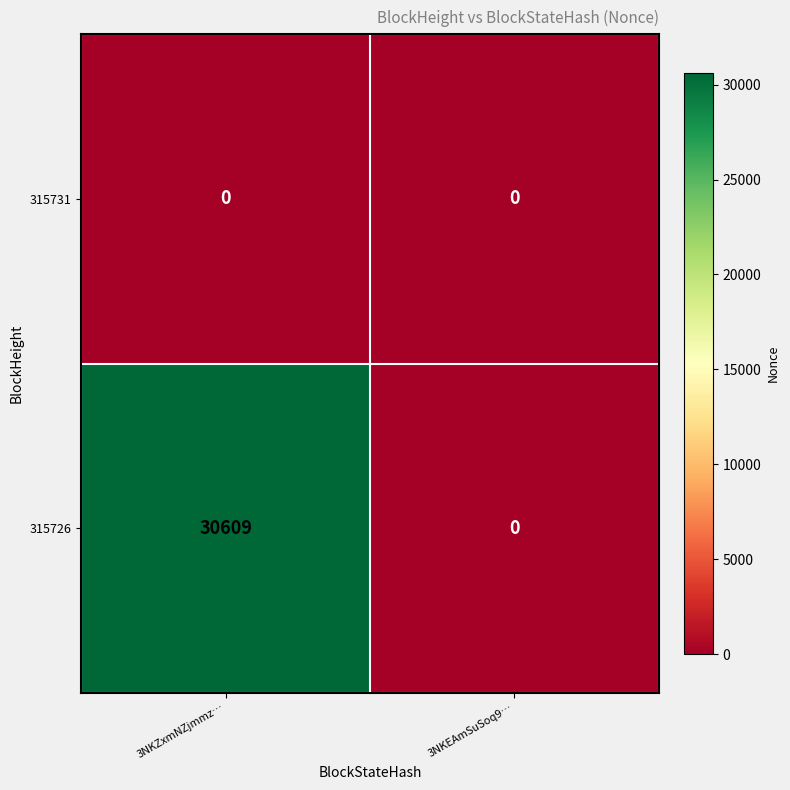

Which series changed the most between 3NKZxmNZjmmz… and 3NKEAmSuSoq9…?

315726